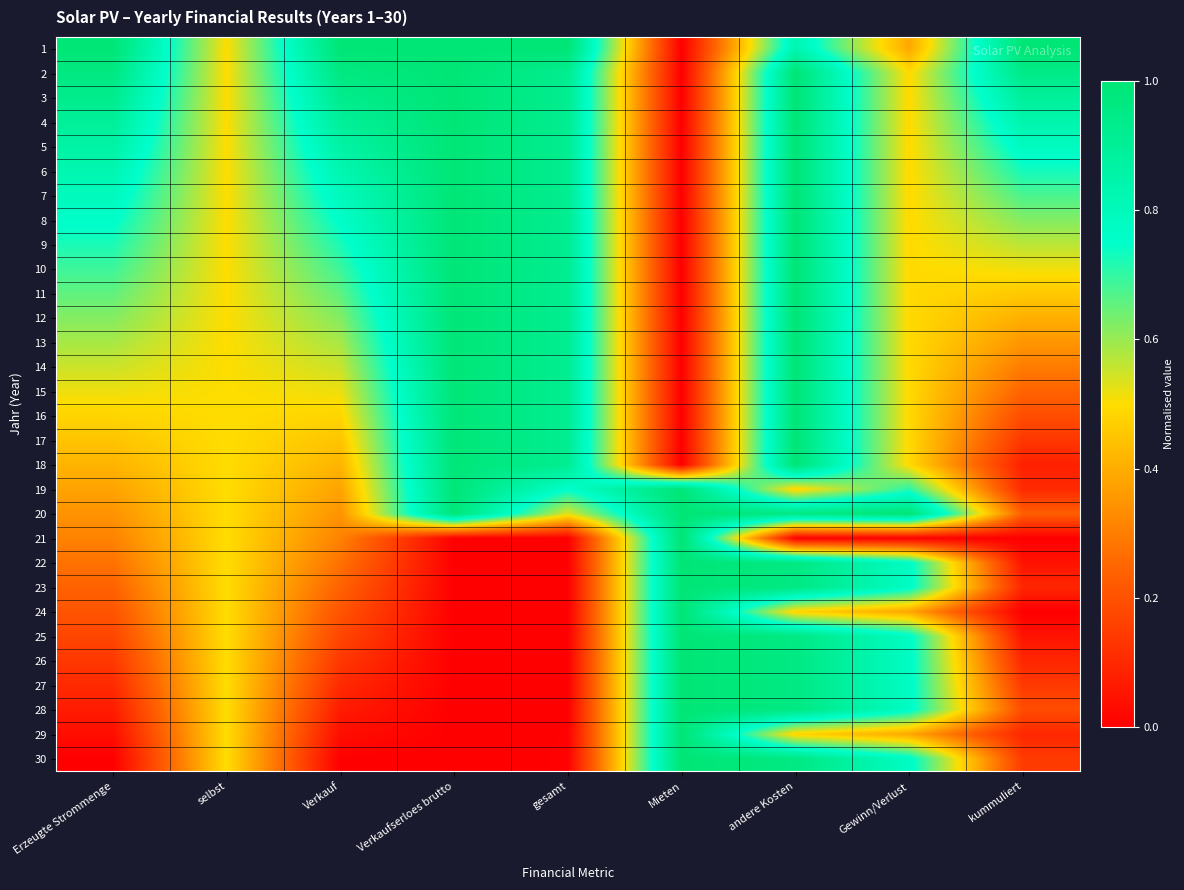

At andere Kosten, list the series in order from smallest to largest.

21, 19, 24, 29, 1, 20, 22, 23, 25, 26, 27, 28, 30, 2, 3, 4, 5, 6, 7, 8, 9, 10, 11, 12, 13, 14, 15, 16, 17, 18